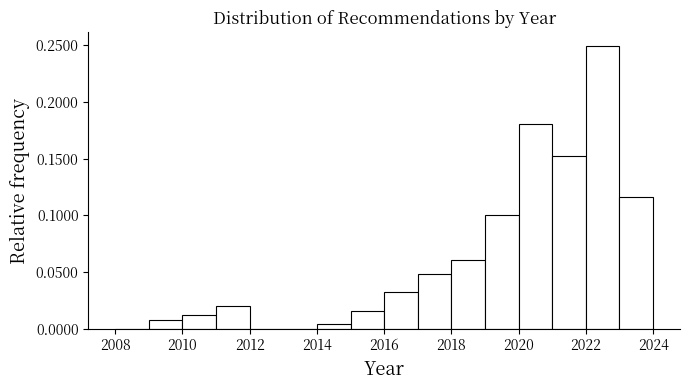

What is the height of the bar covering 2021 to 2022 on the x-axis? The values are not printed on the chart, so give them approximately, as read against the axis.

0.155